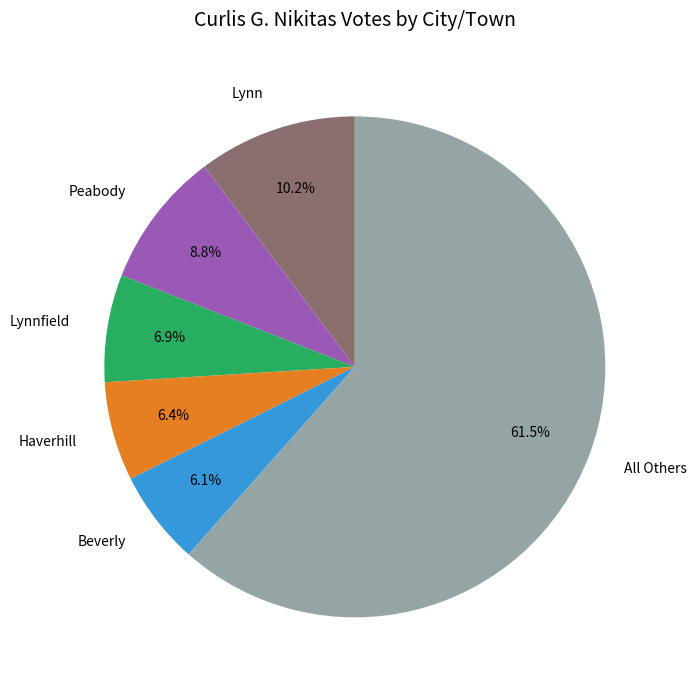

To the nearest percent, what percentage of the pie is Beverly?

6%